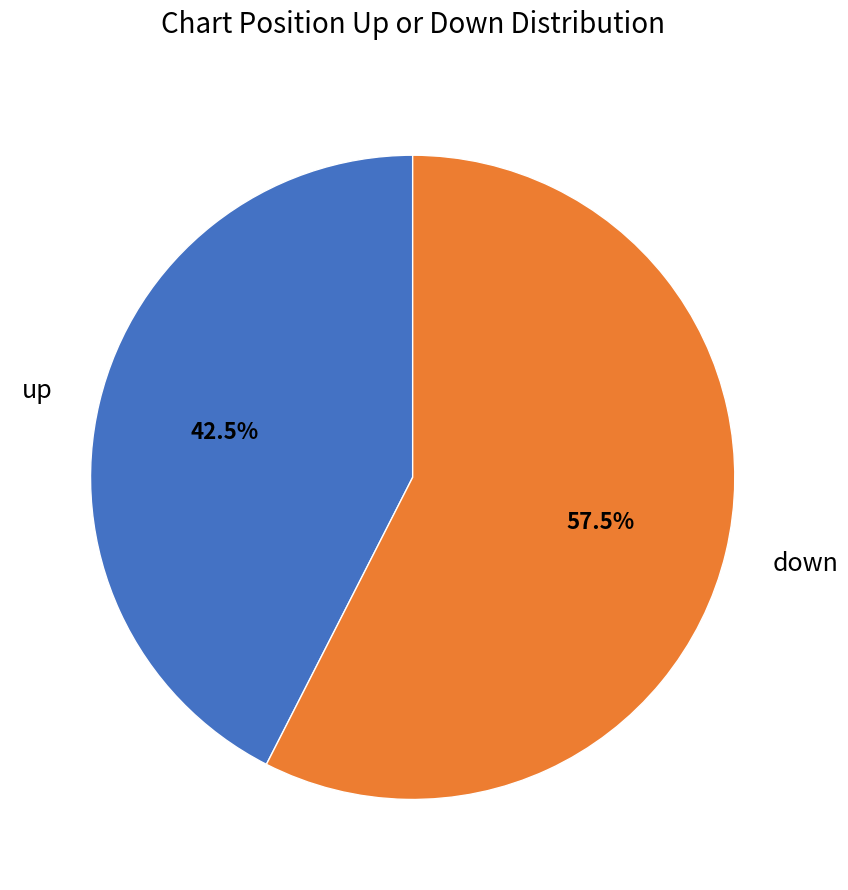

Does up account for over 50% of the chart?

No